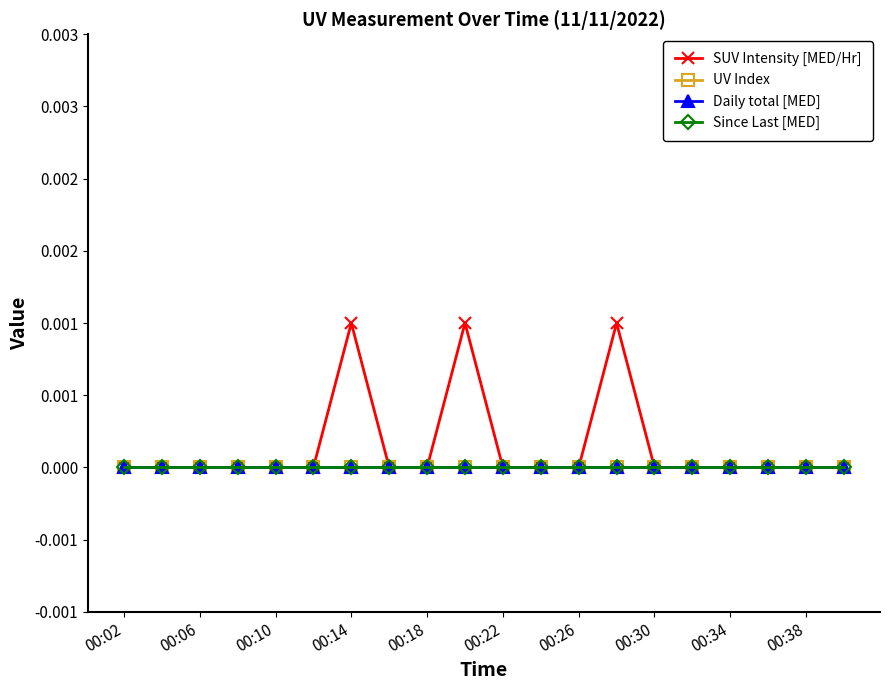

Does the chart have visible grid lines?

No